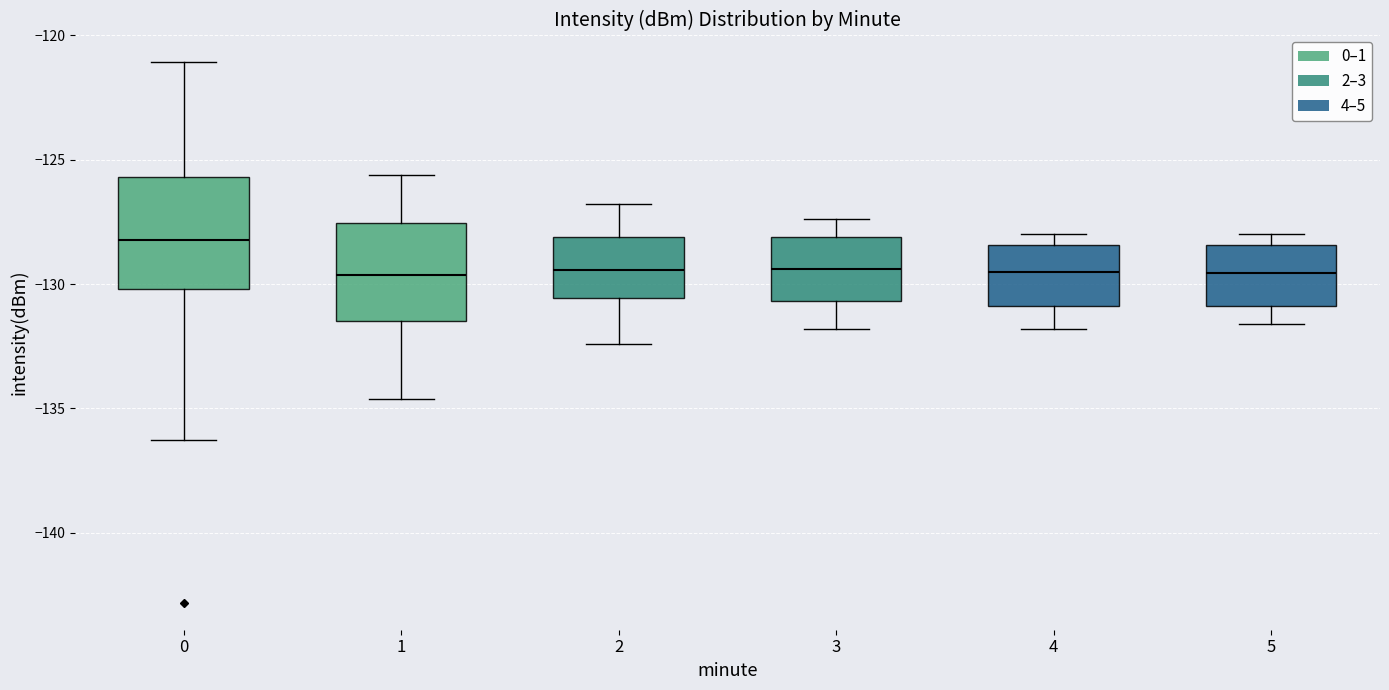

Reading left to right, read every box against the y-axis: the position of its median line, the range the box covers, and the ends of its whiskers. The values are not printed on the chart, so give them approximately, as read against the axis.

0: median -128.0, box -130.0 to -125.5, whiskers -136.5 to -121.0
1: median -129.5, box -131.5 to -127.5, whiskers -134.5 to -125.5
2: median -129.5, box -130.5 to -128.0, whiskers -132.5 to -127.0
3: median -129.5, box -130.5 to -128.0, whiskers -132.0 to -127.5
4: median -129.5, box -131.0 to -128.5, whiskers -132.0 to -128.0
5: median -129.5, box -131.0 to -128.5, whiskers -131.5 to -128.0